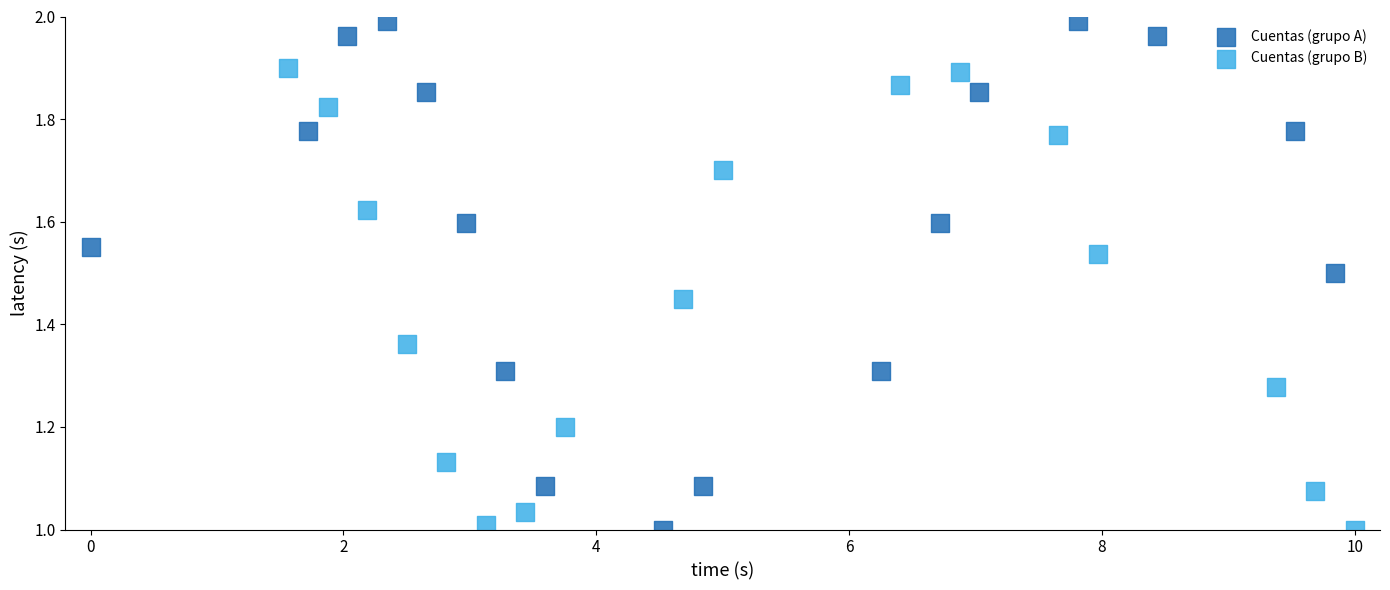

Which series contains the highest Y value?

Cuentas (grupo A)